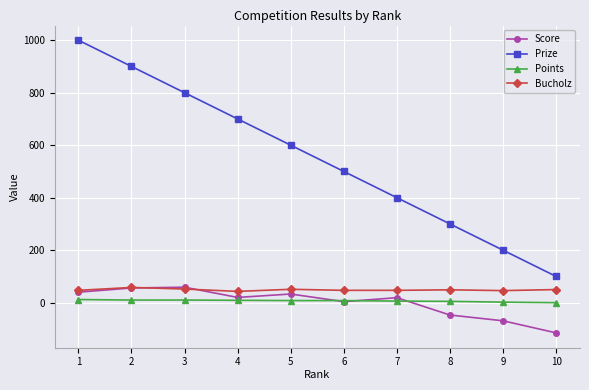

How many values in the Prize series are below 600?

5